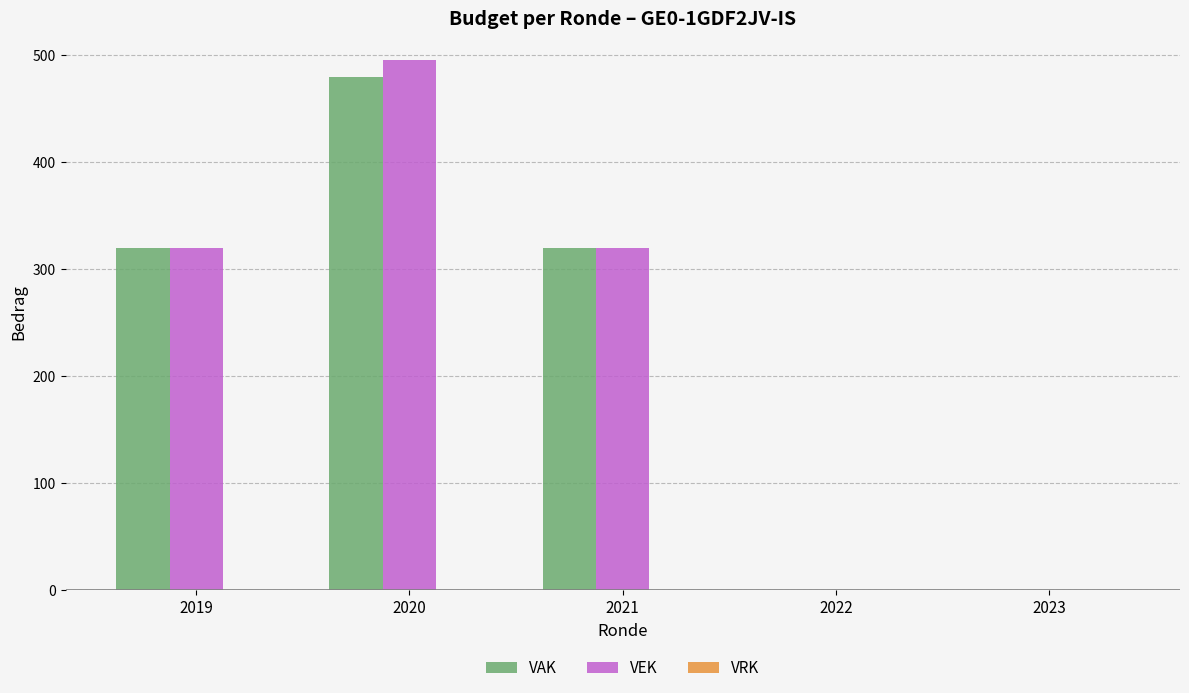

How many groups of bars are there?

5